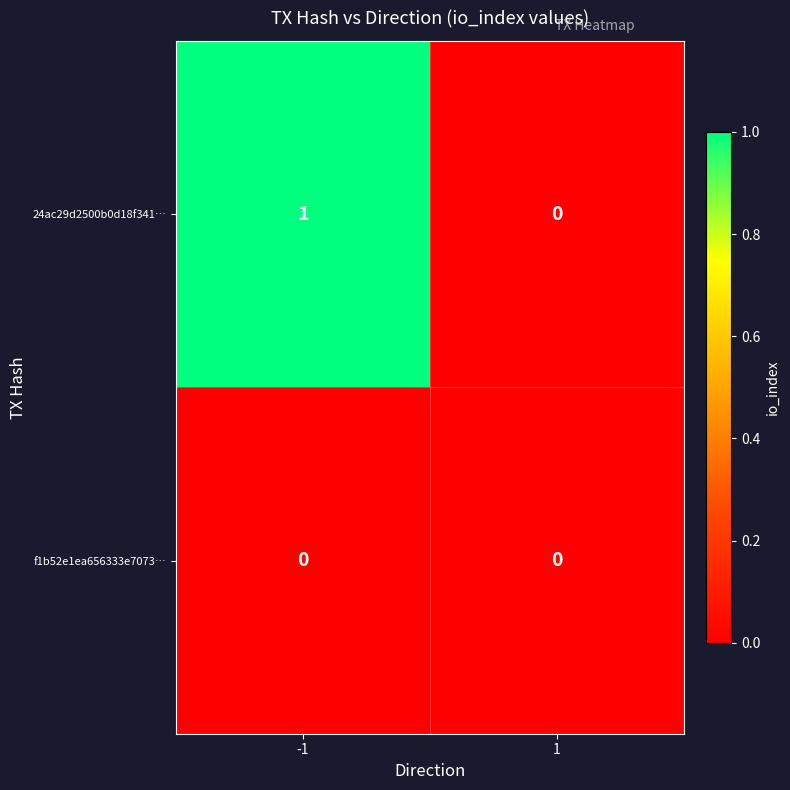

At -1, list the series in order from smallest to largest.

f1b52e1ea656333e7073…, 24ac29d2500b0d18f341…